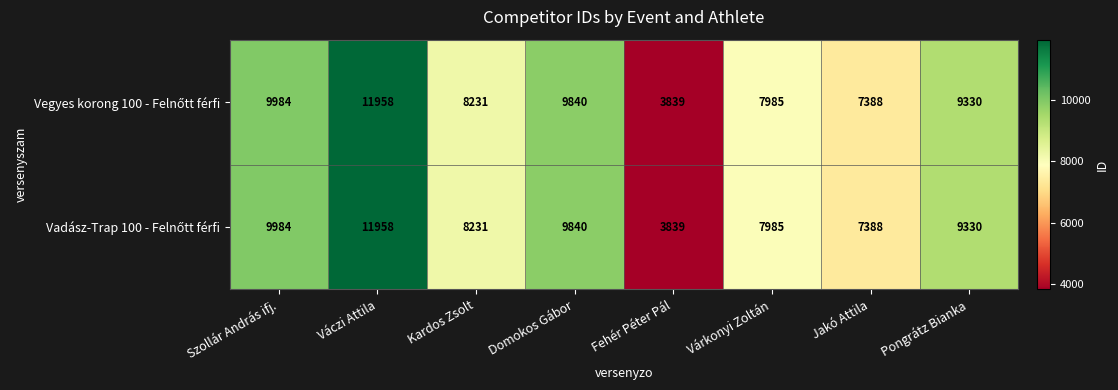

Which category has the lowest value across all series?

Fehér Péter Pál